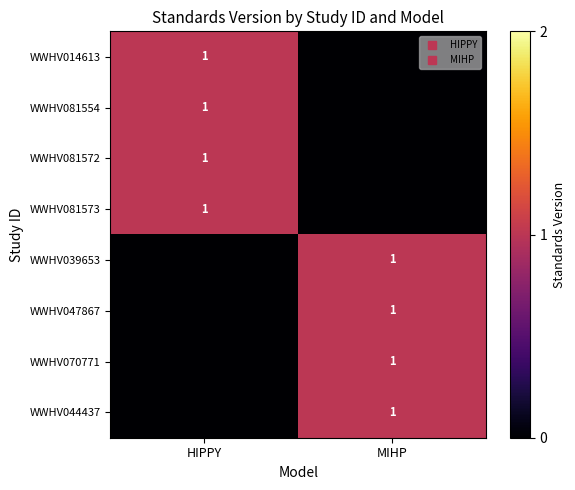

Is the value of WWHV047867 at MIHP greater than the value of WWHV014613 at MIHP?

Yes